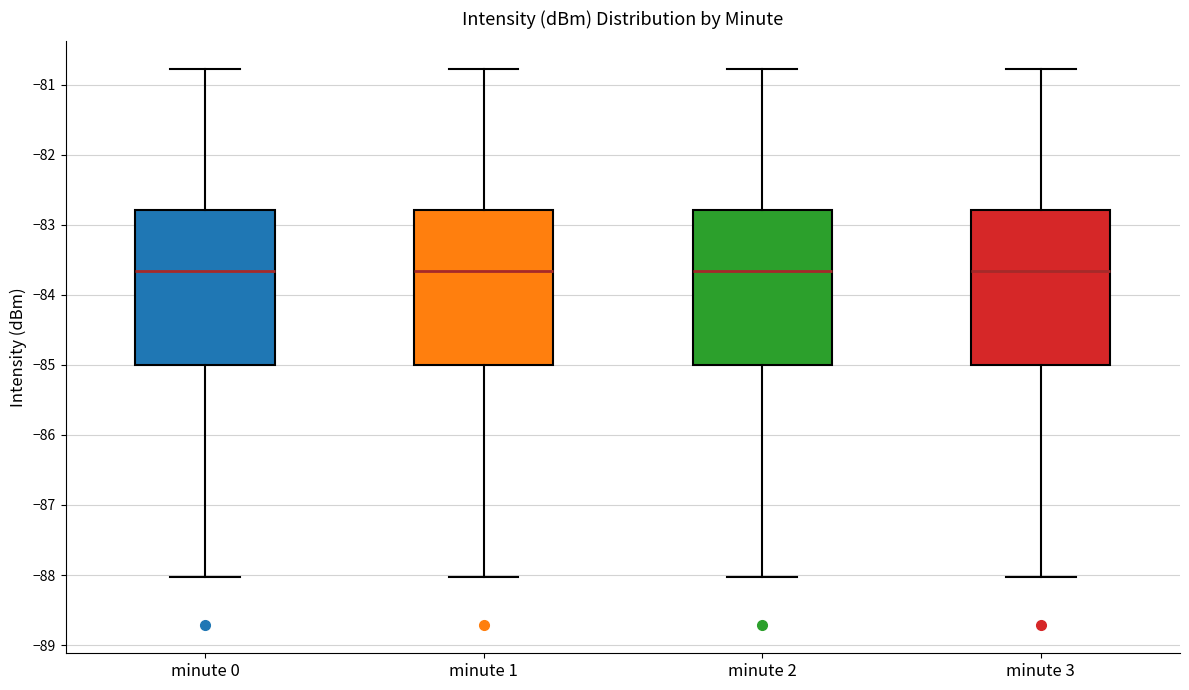

Where is the upper edge of the box for minute 3 on the y-axis? The values are not printed on the chart, so give them approximately, as read against the axis.

-82.8